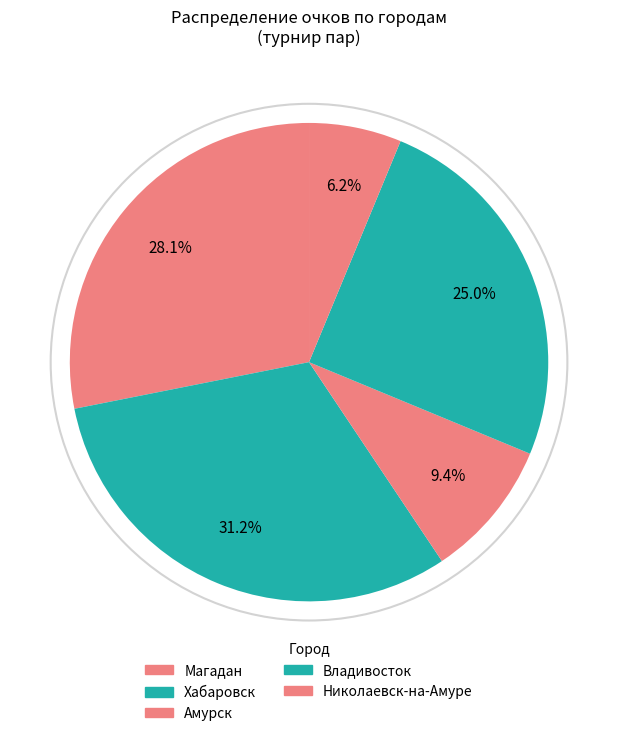

How many segments does this pie chart have?

5